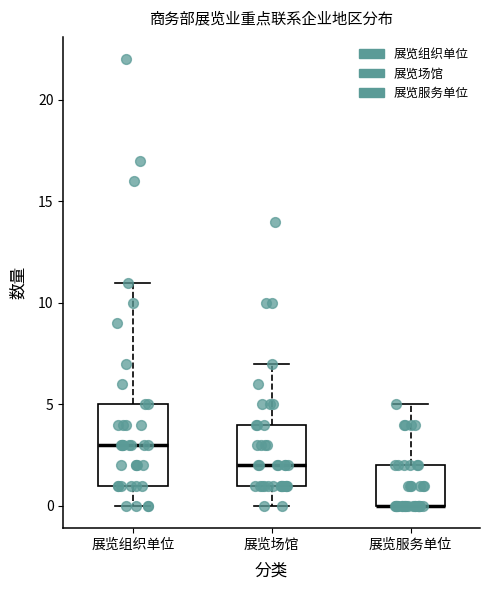

Reading left to right, read every box against the y-axis: the position of its median line, the range the box covers, and the ends of its whiskers. The values are not printed on the chart, so give them approximately, as read against the axis.

展览组织单位: median 3, box 1 to 5, whiskers 0 to 11
展览场馆: median 2, box 1 to 4, whiskers 0 to 7
展览服务单位: median 0 (drawn on the box's lower edge), box 0 to 2, whiskers 0 to 5